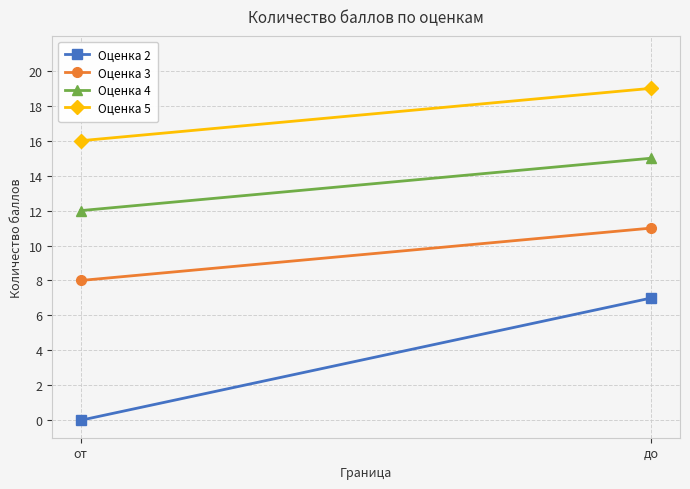

At which label is Оценка 2 closest to 3?

от